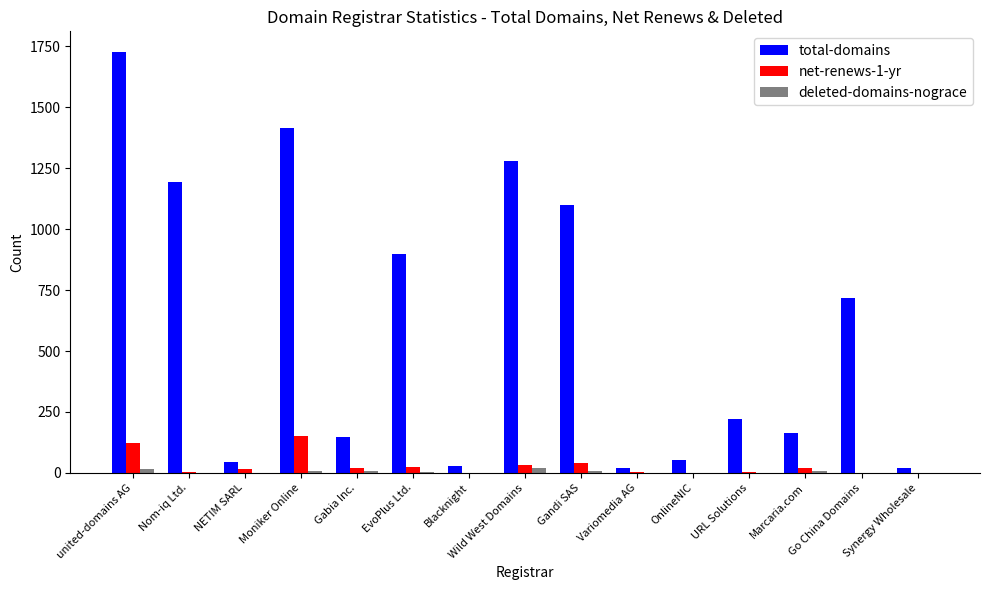

True or false: net-renews-1-yr has a value of 249 at Moniker Online.

False